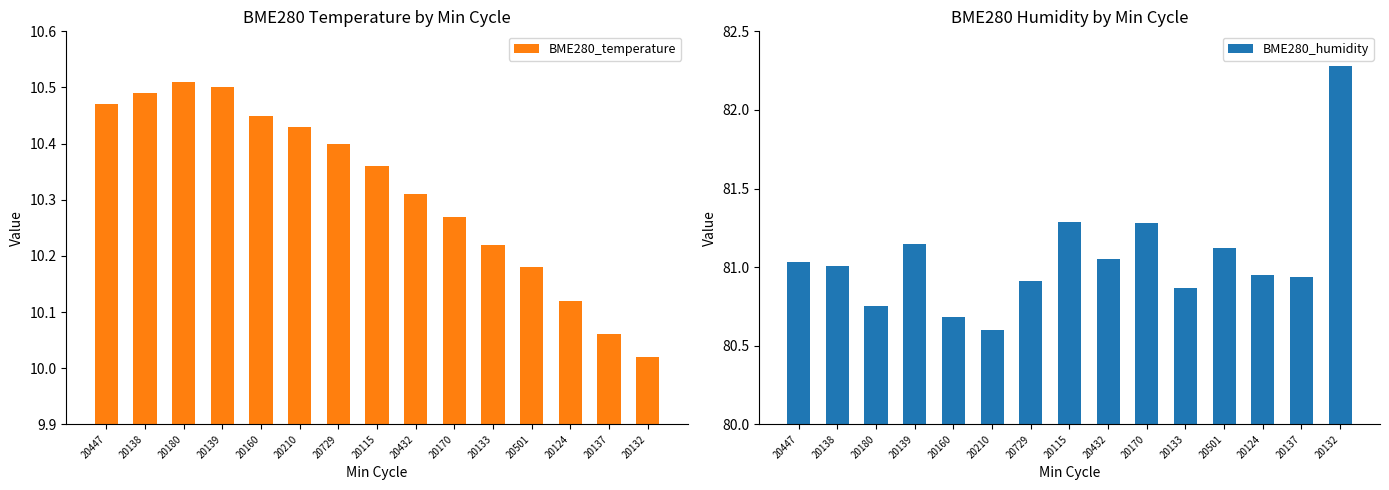

Reading left to right, transcribe all the data shown in this chart.

BME280_temperature: 10.5	10.5	10.5	10.5	10.4	10.4	10.4	10.4	10.3	10.3	10.2	10.2	10.1	10.1	10.0
BME280_humidity: 81.0	81.0	80.8	81.2	80.7	80.6	80.9	81.3	81.0	81.3	80.9	81.1	81.0	80.9	82.3